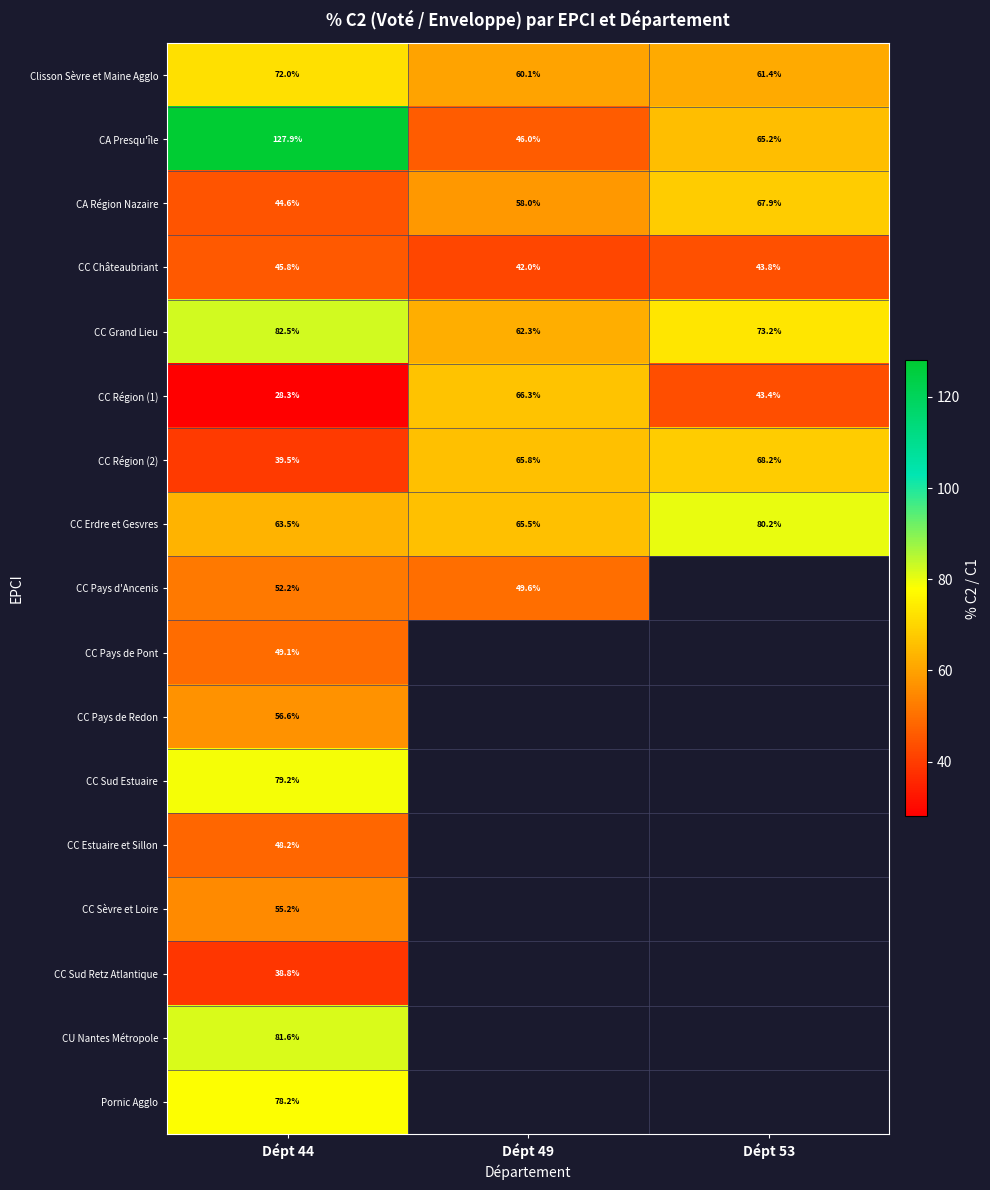

What is the maximum value shown in the chart?

127.9